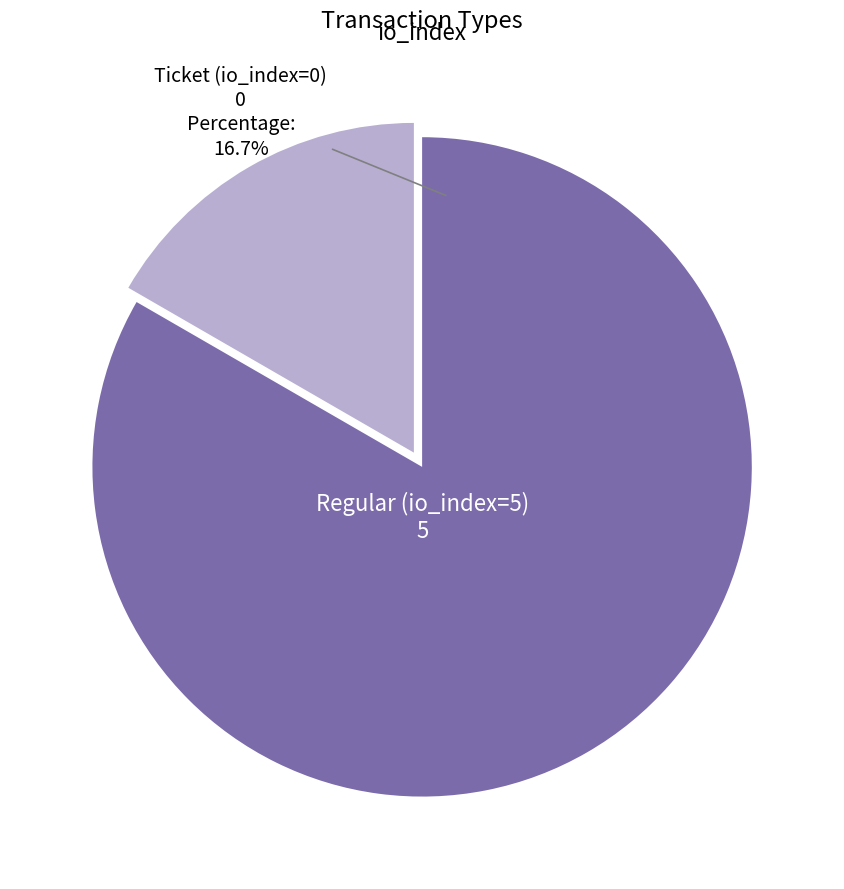

How many slices are in this pie chart?

2